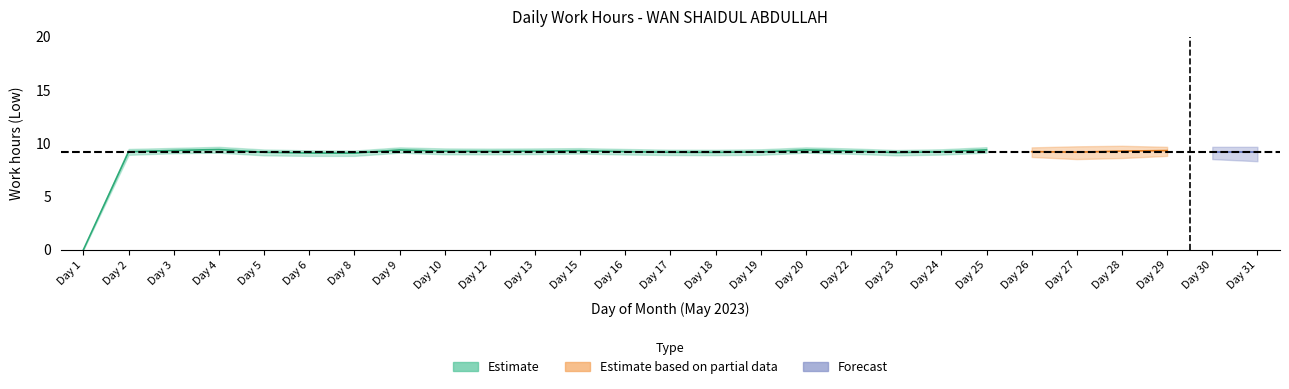

Which category has the lowest value across all series?

1